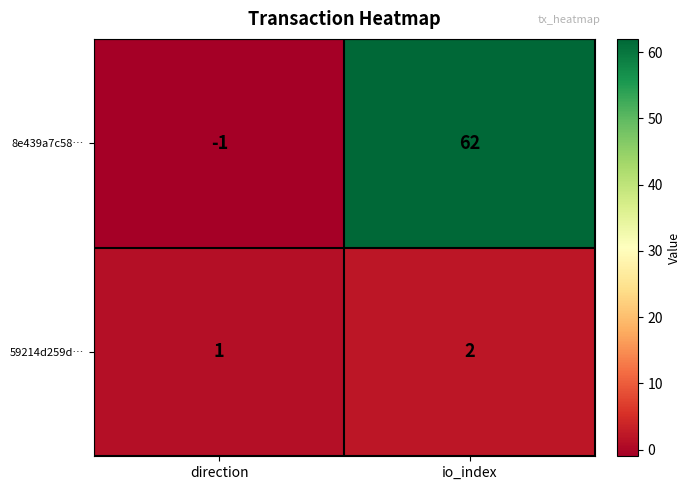

What is the sum of the 59214d259d… values at io_index and direction?

3